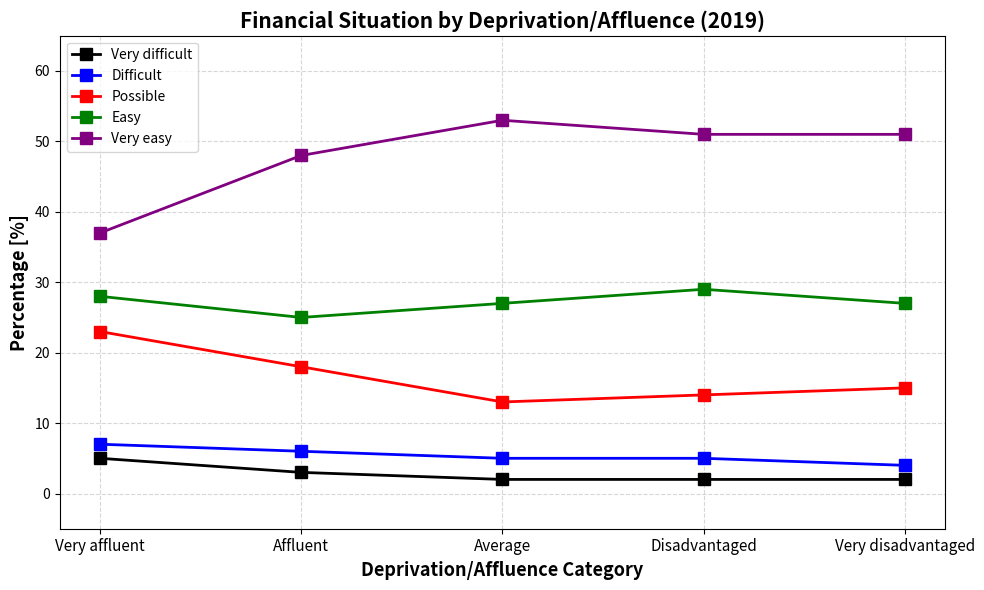

What is the greatest value displayed?

53